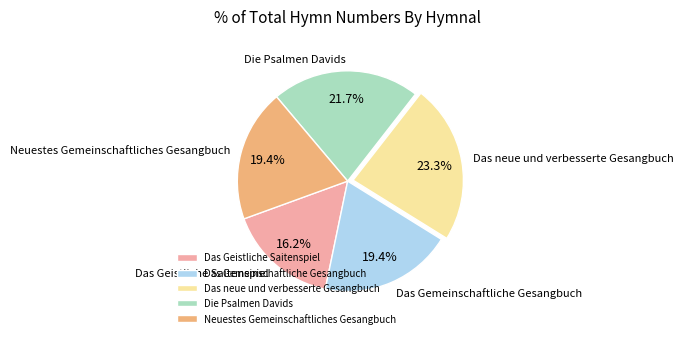

Is the sum of Das Geistliche Saitenspiel and Das Gemeinschaftliche Gesangbuch greater than half?

No